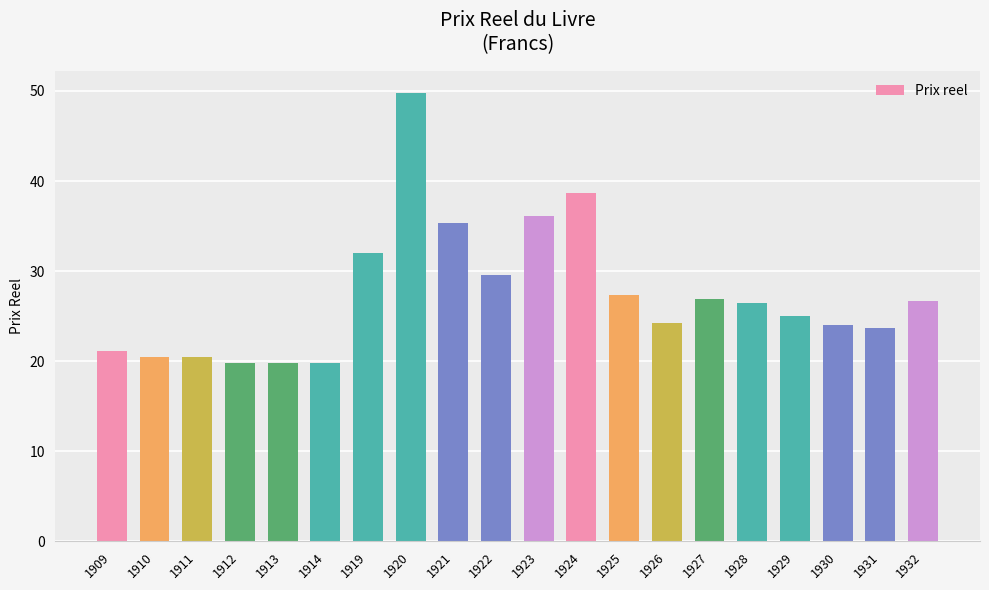

What is the smallest value displayed?

19.9